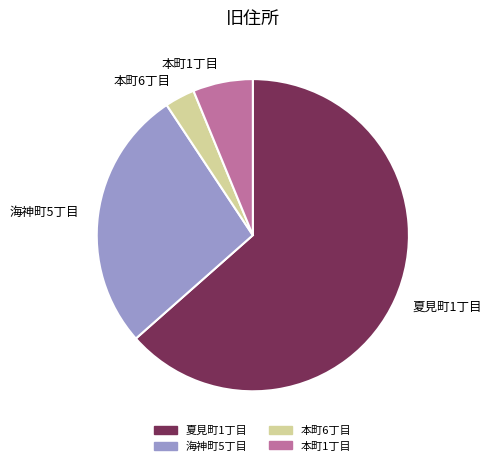

What is the largest slice in the pie chart?

夏見町1丁目